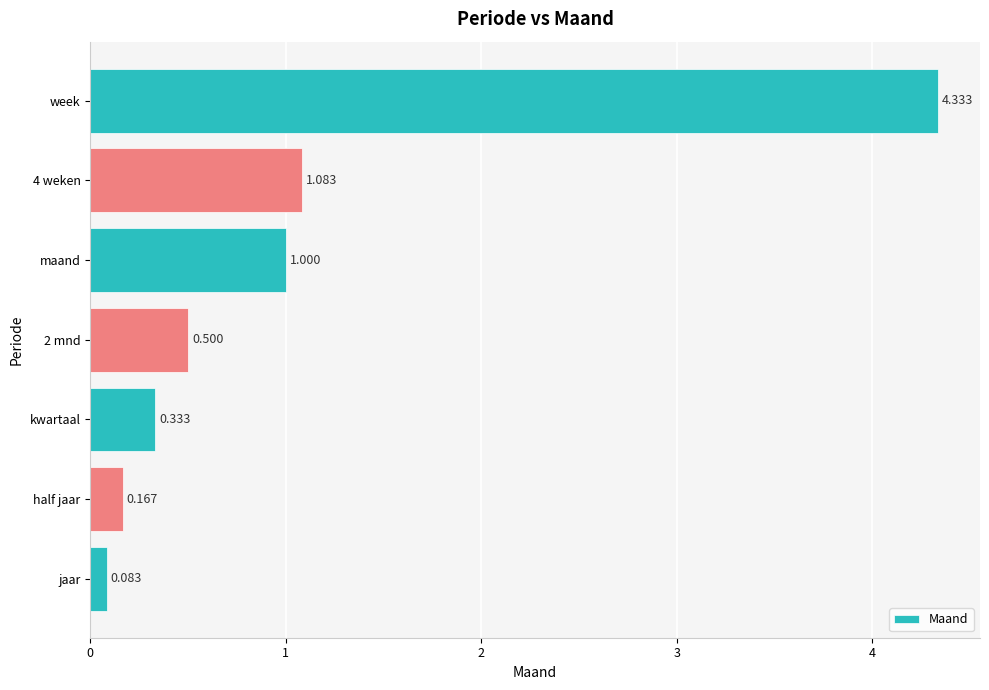

What is the label of the 5th bar from the bottom?

maand